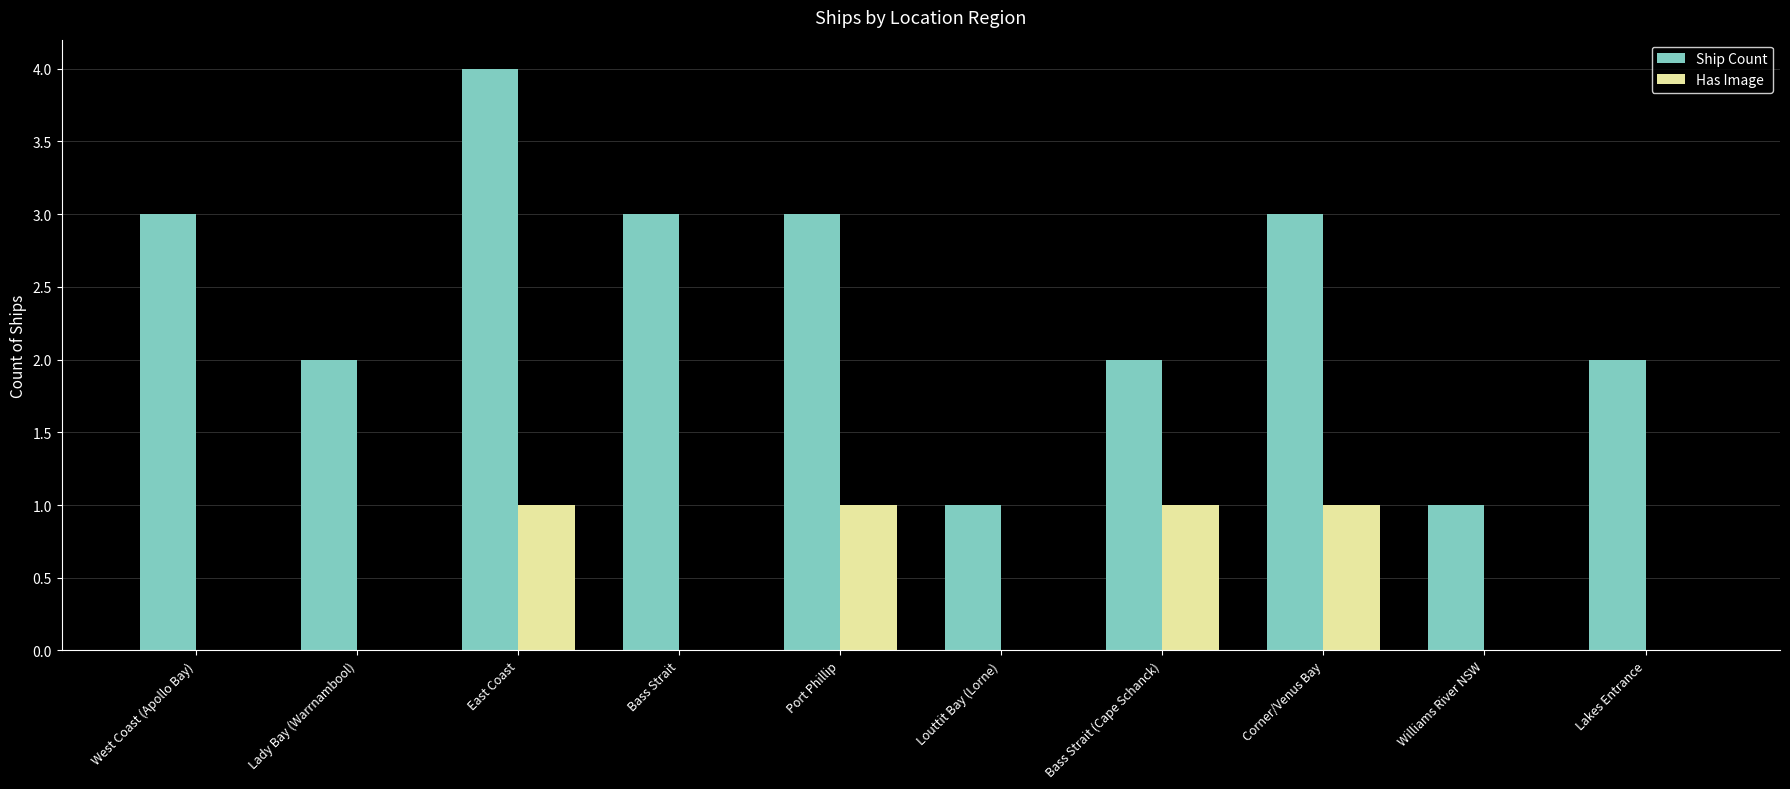

True or false: Has Image has a value of -1 at Lakes Entrance.

False